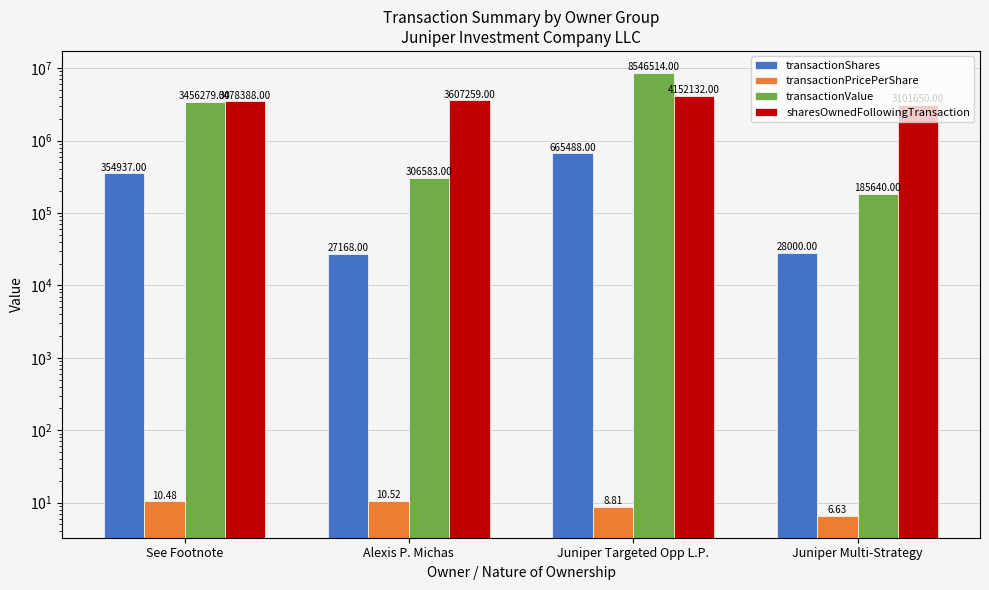

True or false: transactionShares has a value of 143087.5 at Juniper Targeted Opp L.P..

False